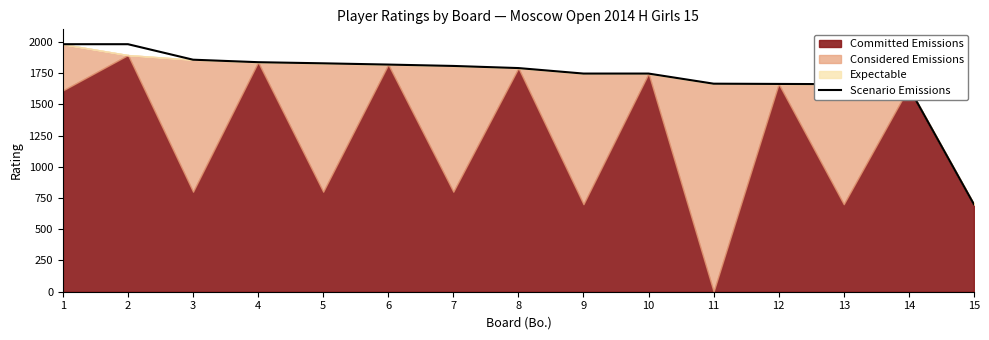

What is the change in value from 2 to 5?

-153